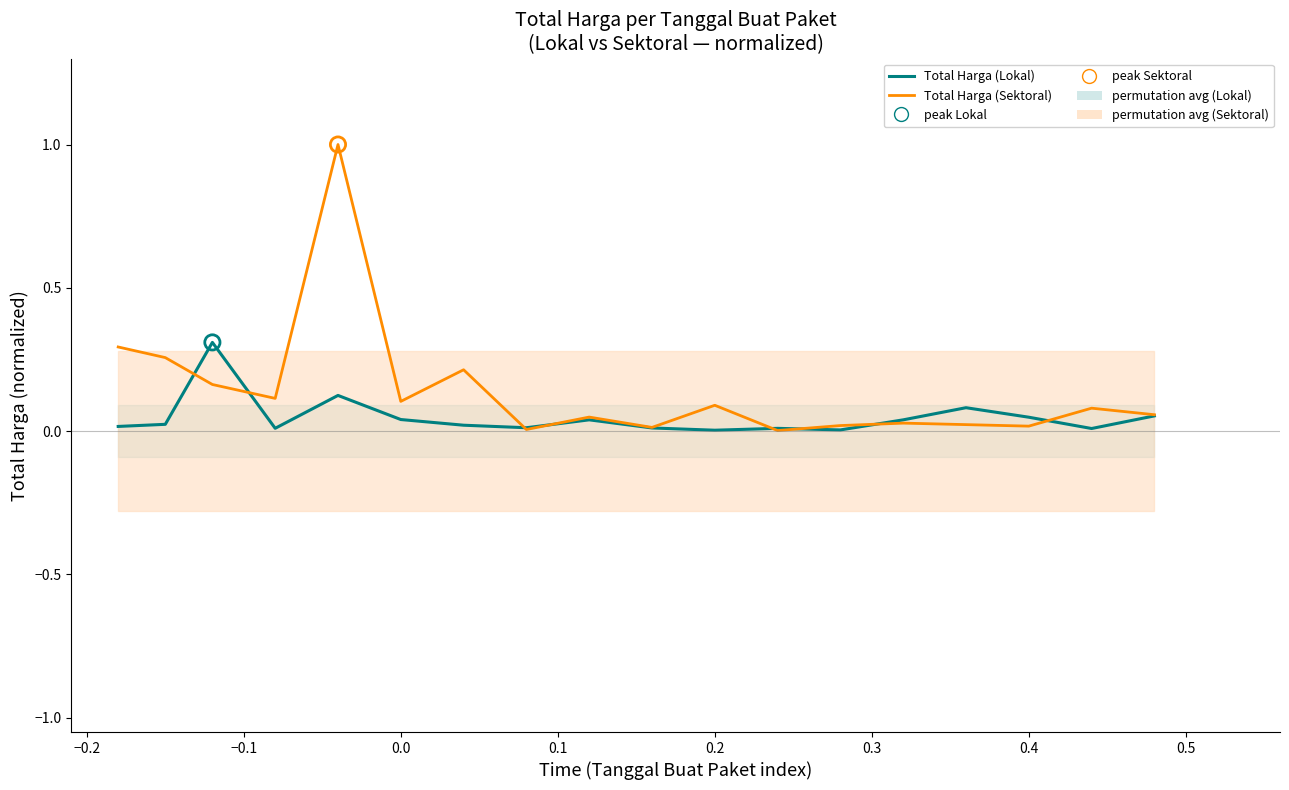

Which series contains the lowest Y value?

Total Harga (Sektoral)